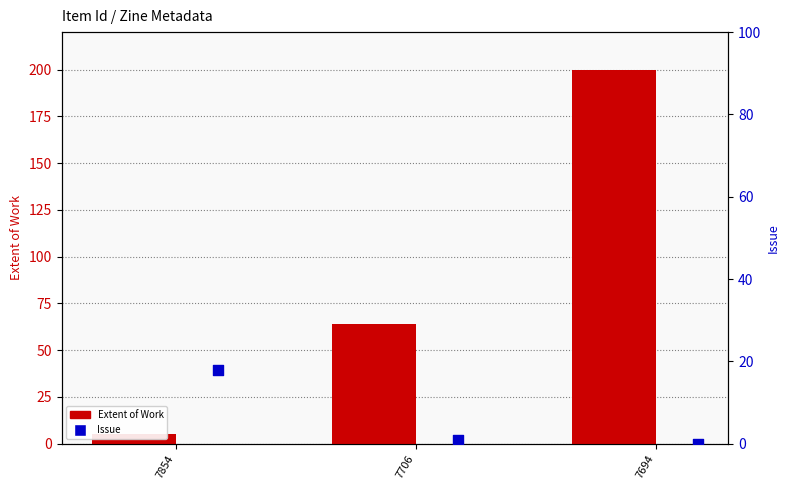

Which series contains the lowest Y value?

Issue